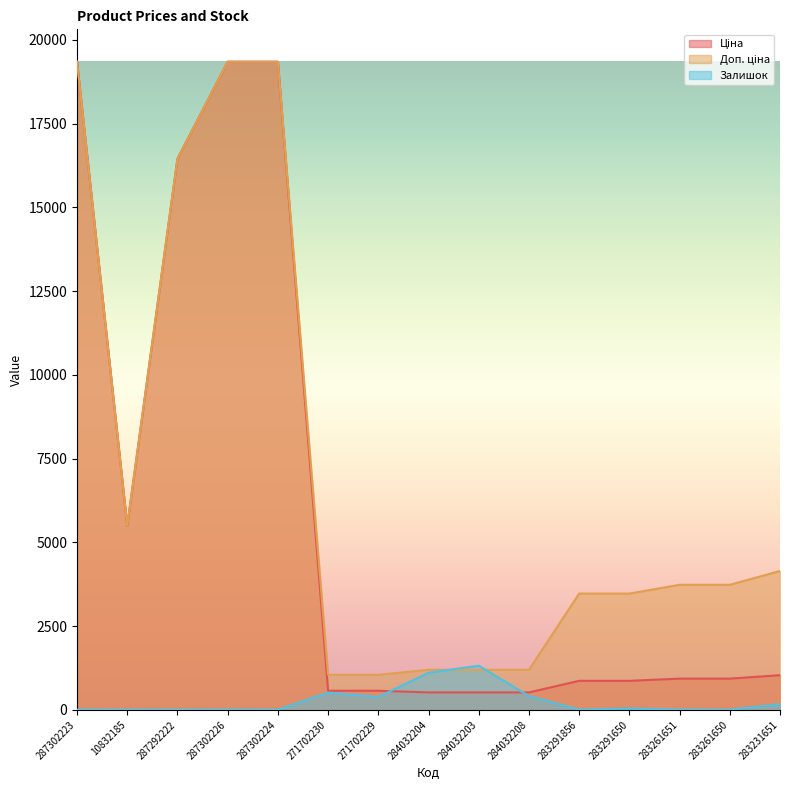

What is the label of the 6th point from the right?

284032208